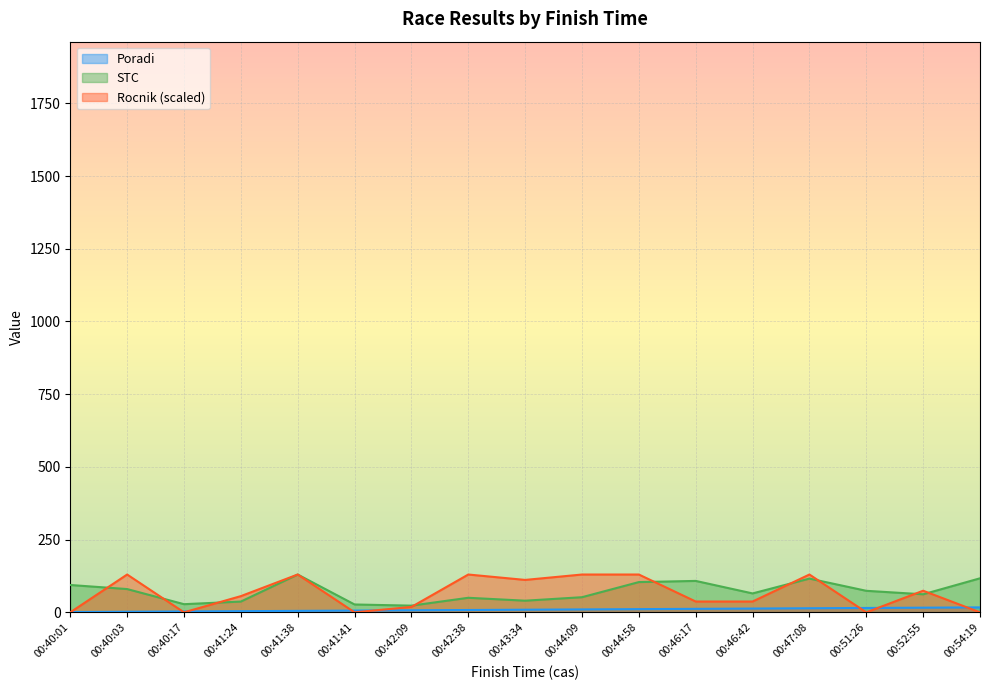

True or false: Rocnik has a value of -72.0 at 00:41:41.

False